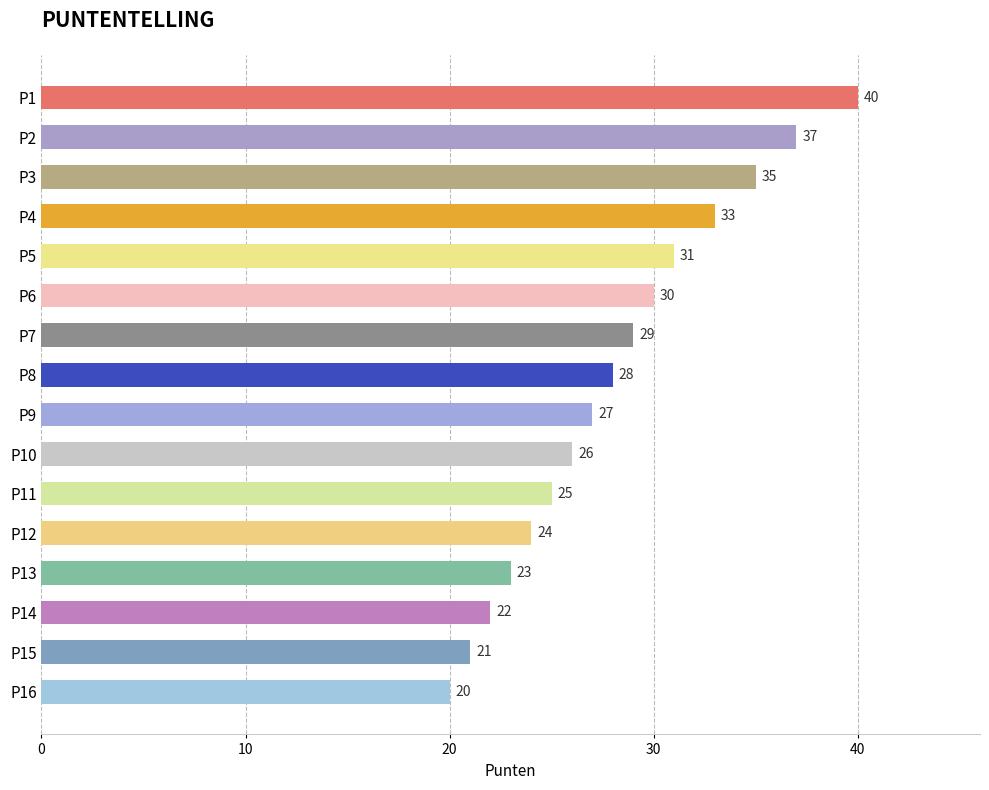

Which has a higher value, P7 or P16?

P7